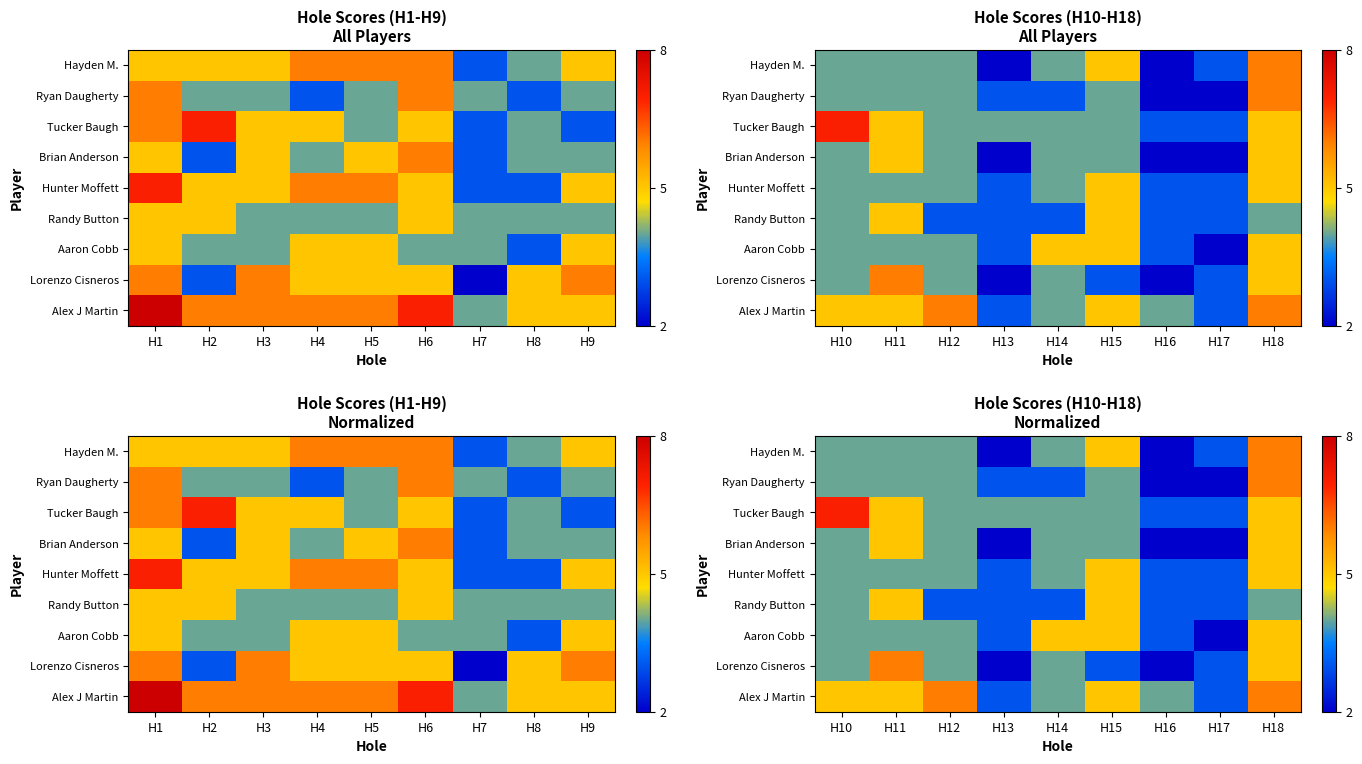

The value of Tucker Baugh at H10 is 3. True or false?

False